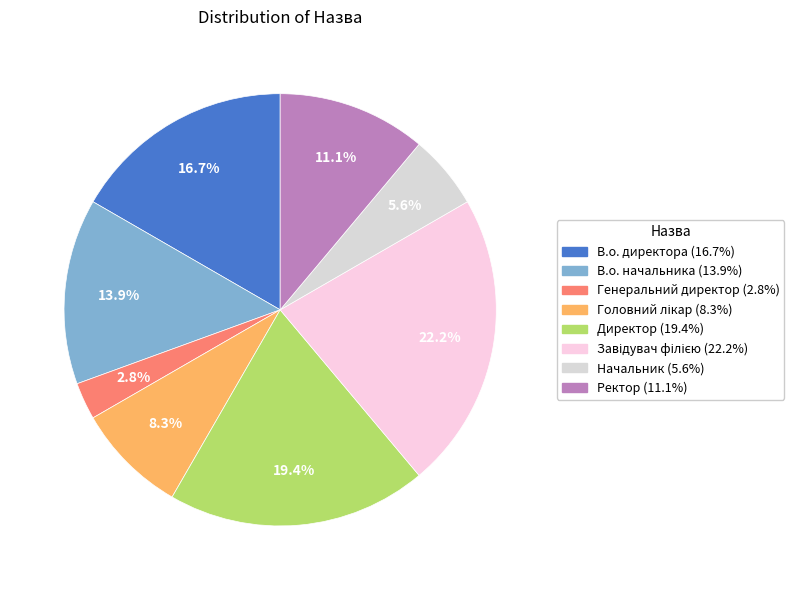

To the nearest percent, what is the difference between the Ректор and Генеральний директор slice percentages?

8%